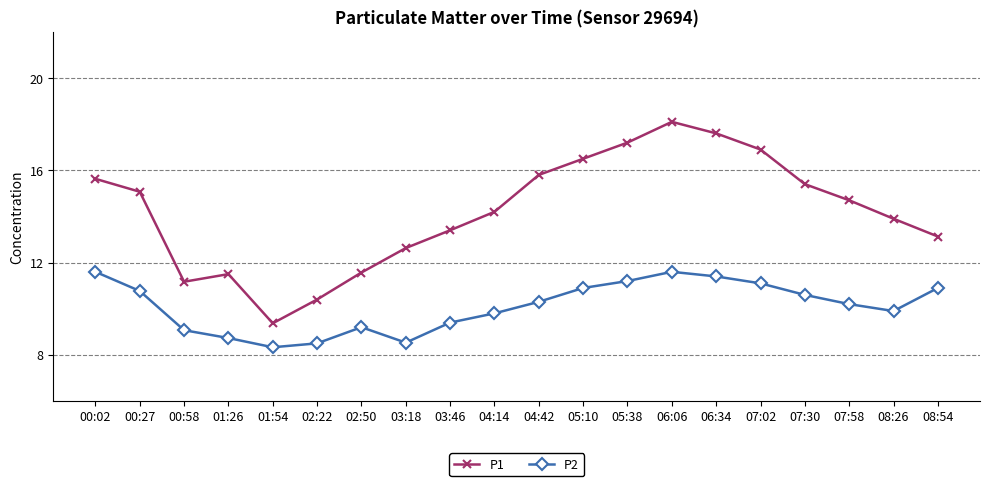

How many values in the P1 series exceed 14?

11